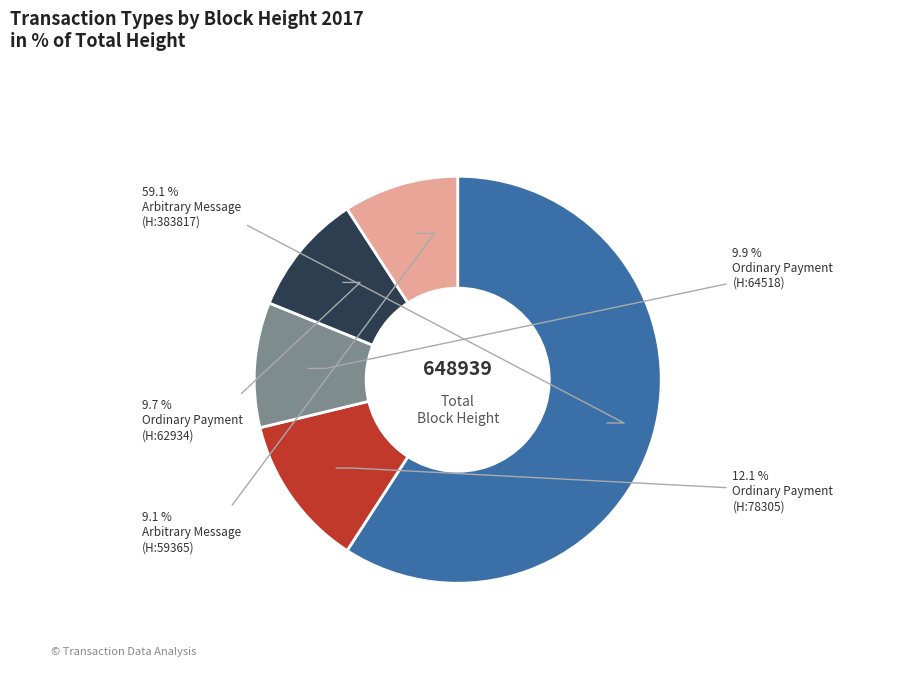

To the nearest percent, what is the difference between the largest and smallest slice percentages?

50%